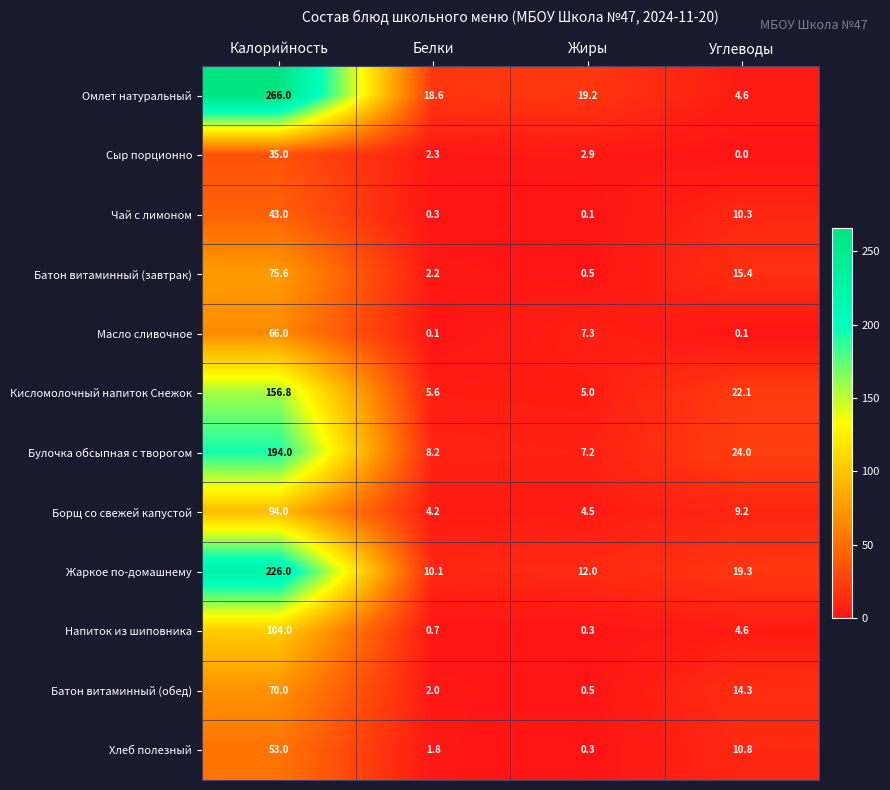

Which series has the largest range (max minus min)?

Омлет натуральный